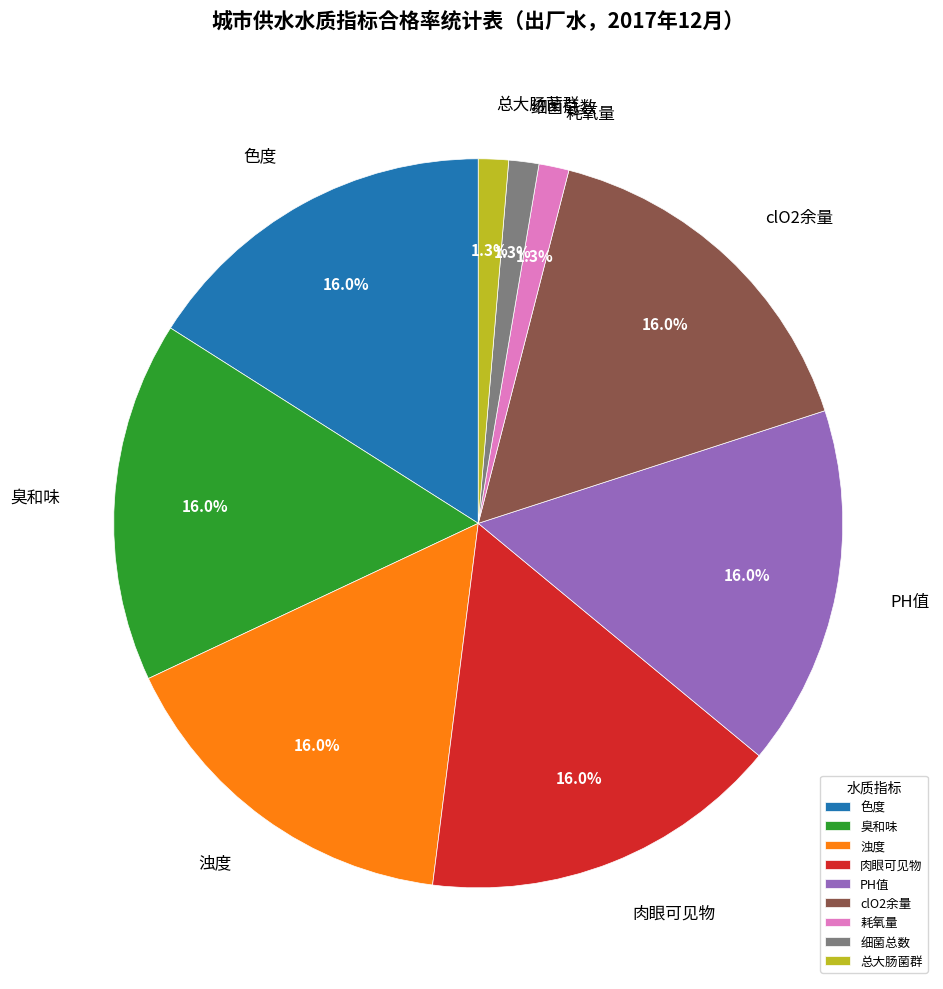

Is there any slice that represents more than half of the pie?

No